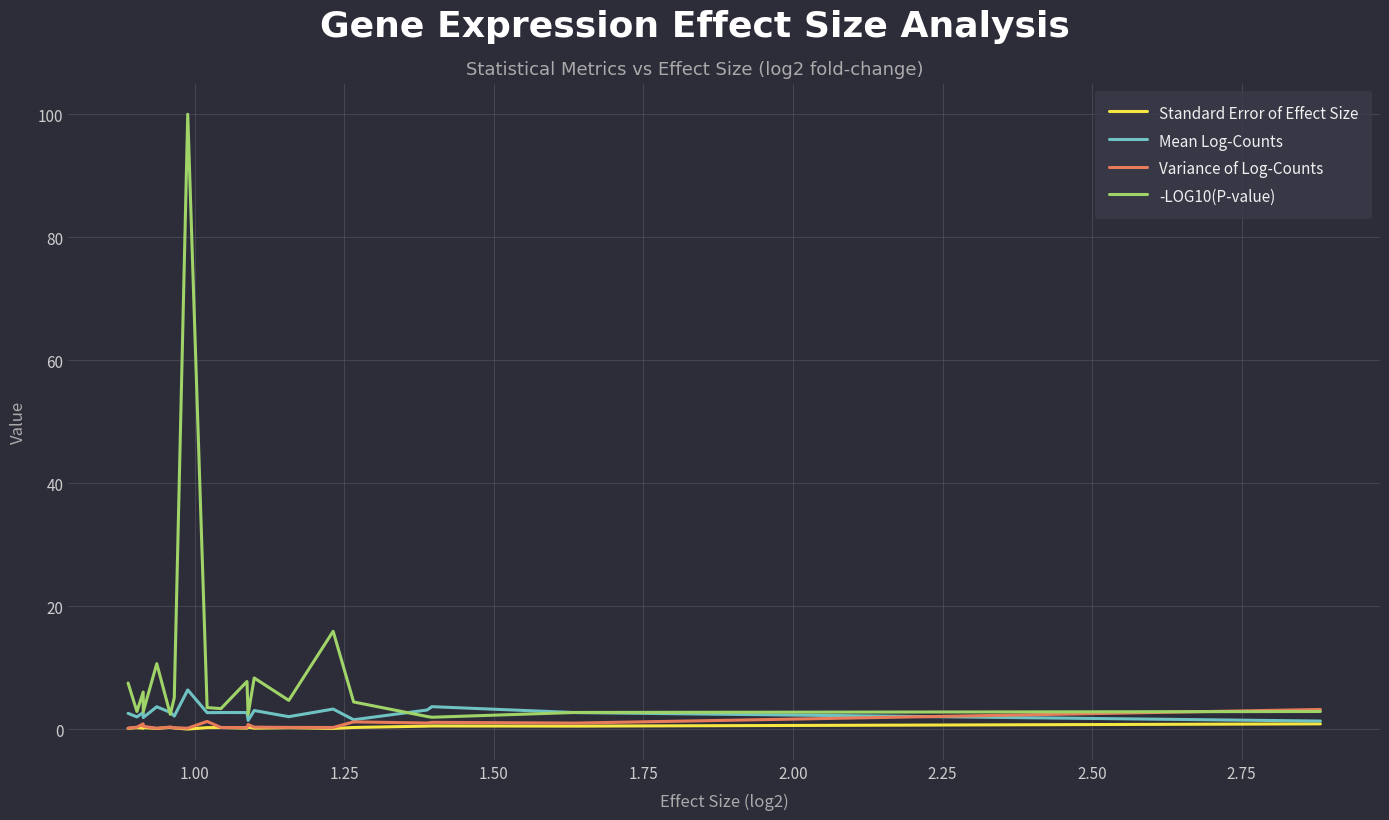

List the series in order of their peak value, lowest first.

Standard Error of Effect Size, Variance of Log-Counts, Mean Log-Counts, -LOG10(P-value)